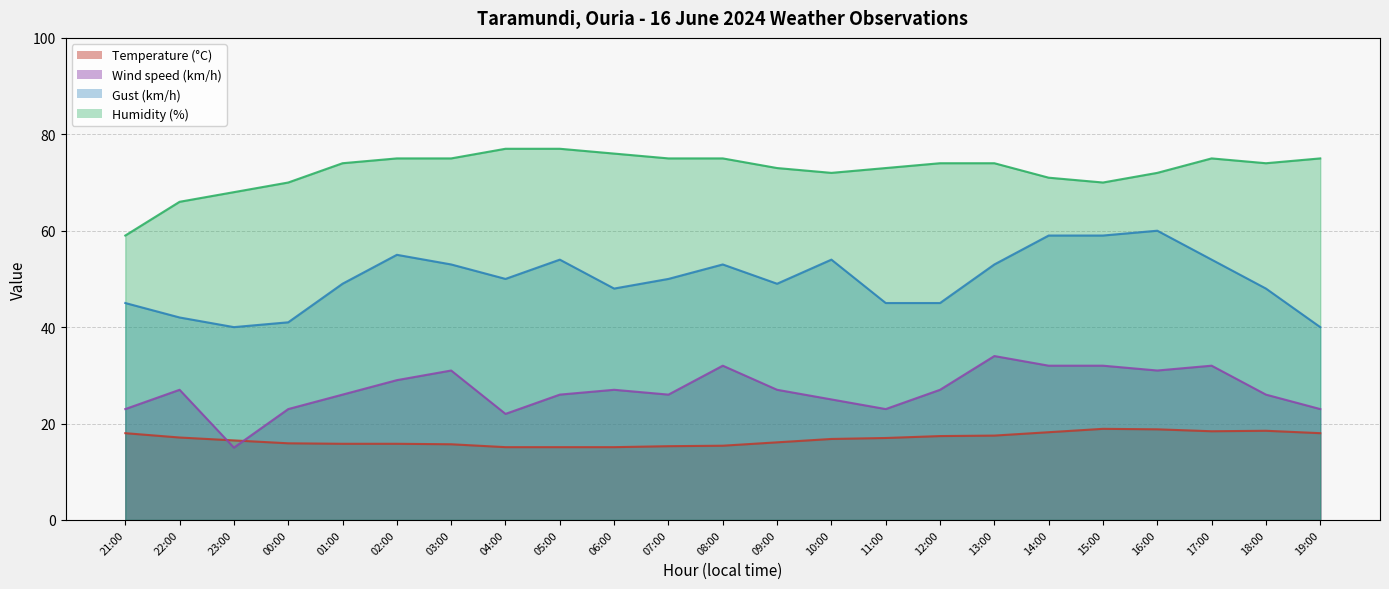

Where is the first local minimum for Wind speed (km/h)?

23:00